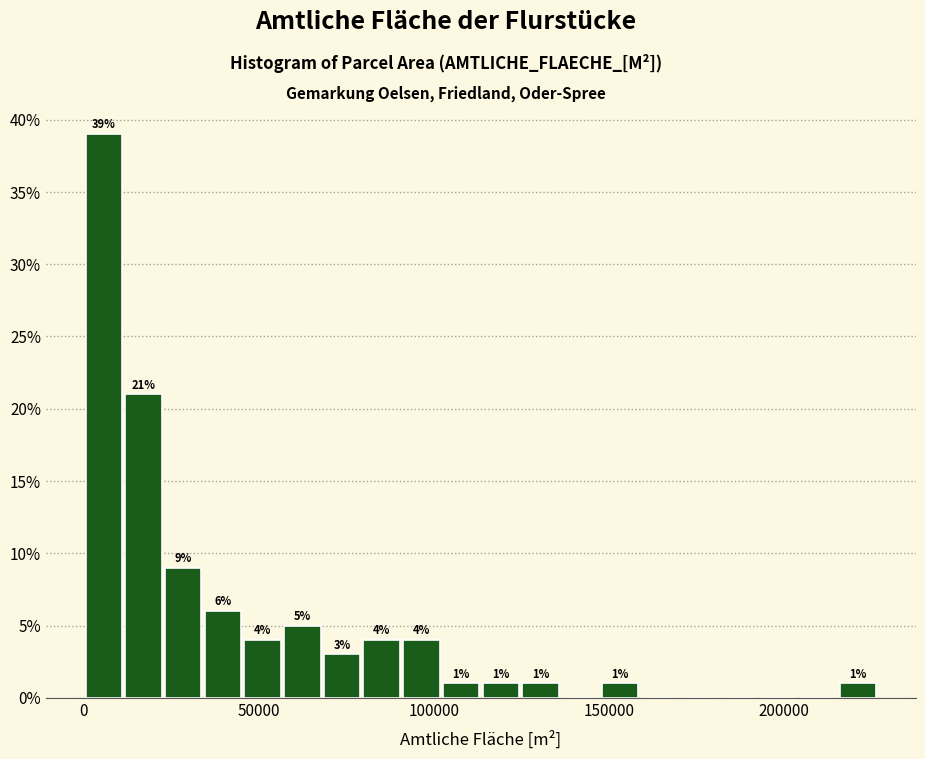

Around what value on the x-axis is the tallest bar? Give the approximate position of its centre, as read against the axis.

5000